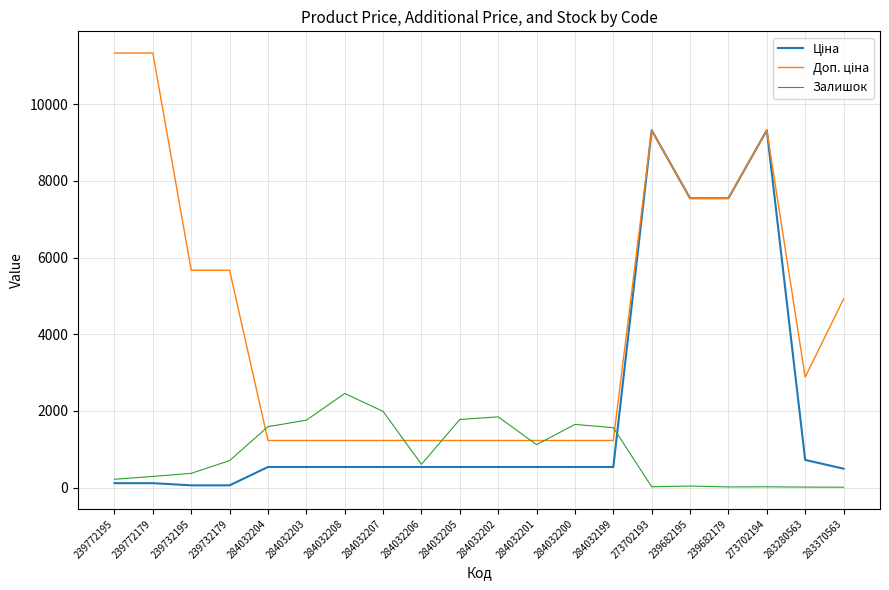

What is the spread (max minus min) of values at 284032200?

1110.6